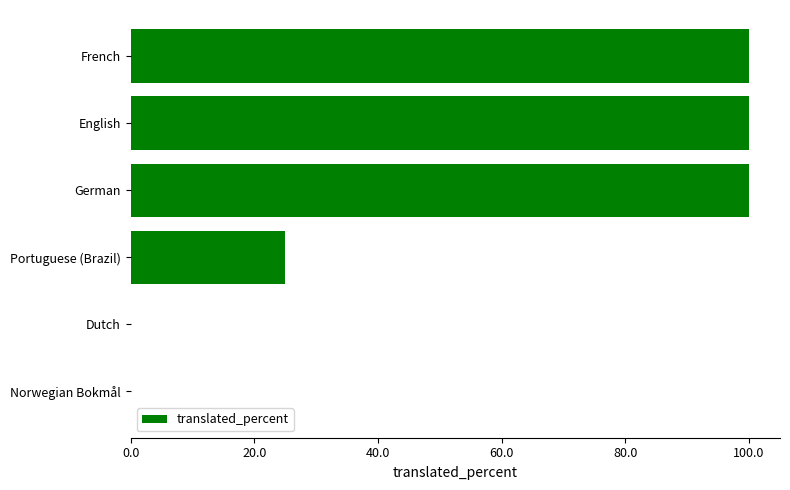

Count the number of categories in the chart.

6